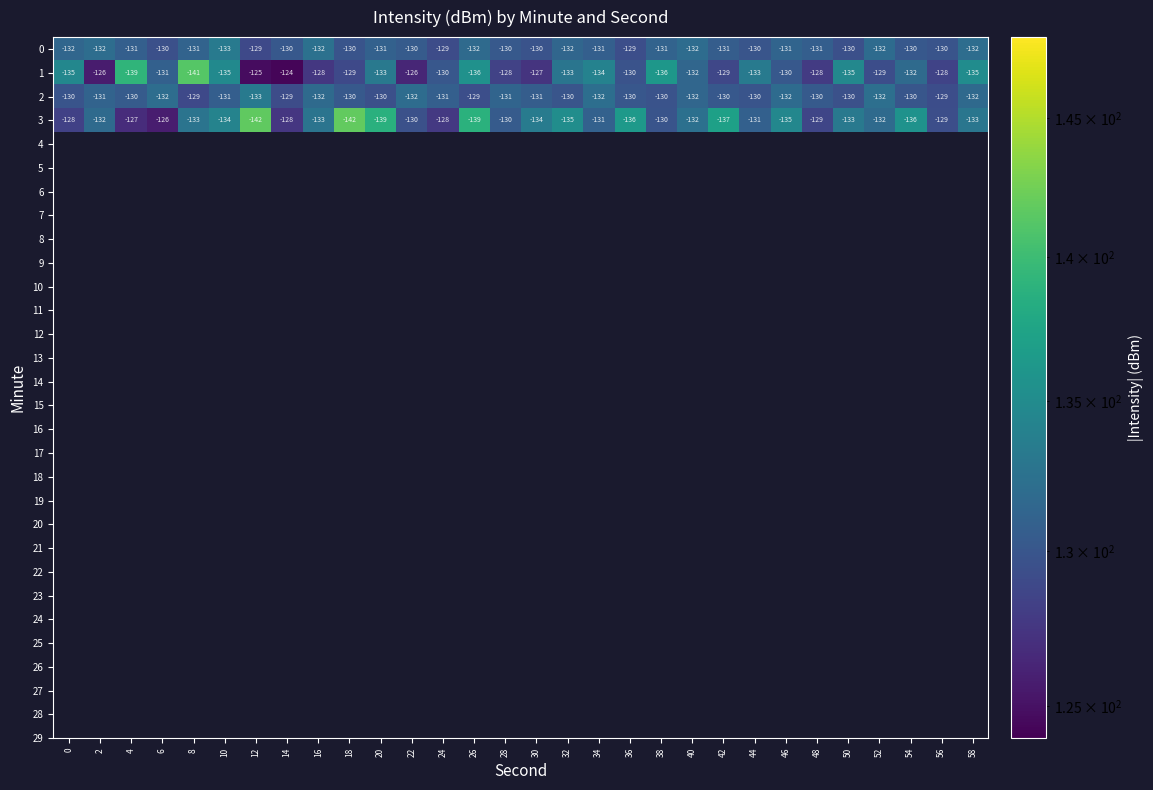

What is the minimum value shown in the chart?

-142